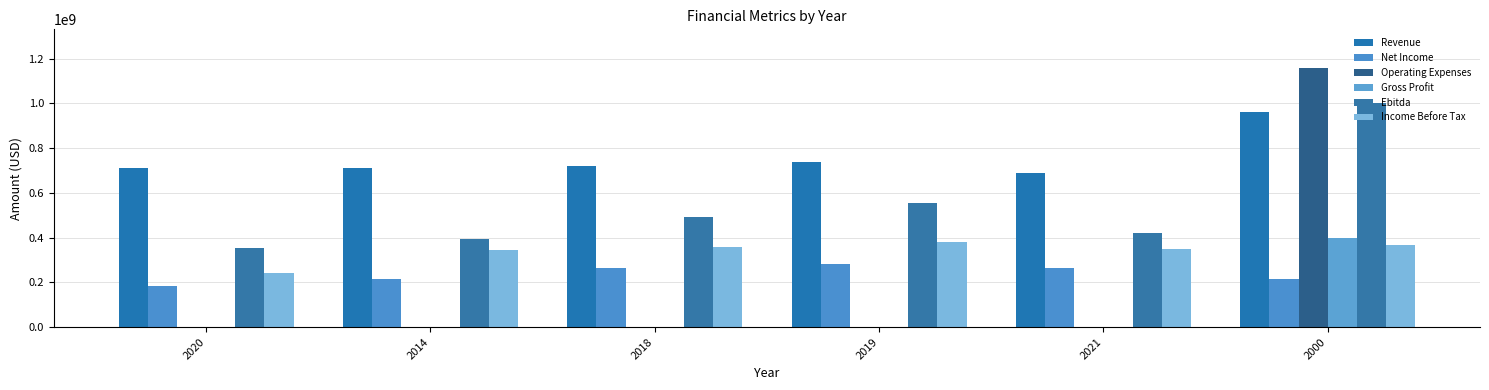

How many groups of bars are there?

6